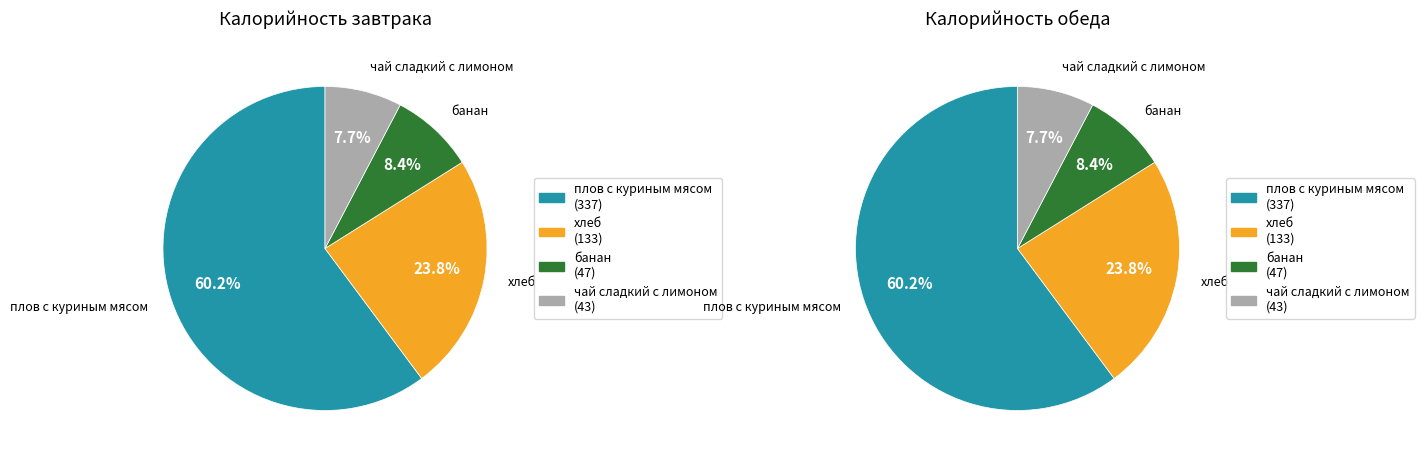

To the nearest percent, what is the difference between the чай сладкий с лимоном and хлеб slice percentages?

16%